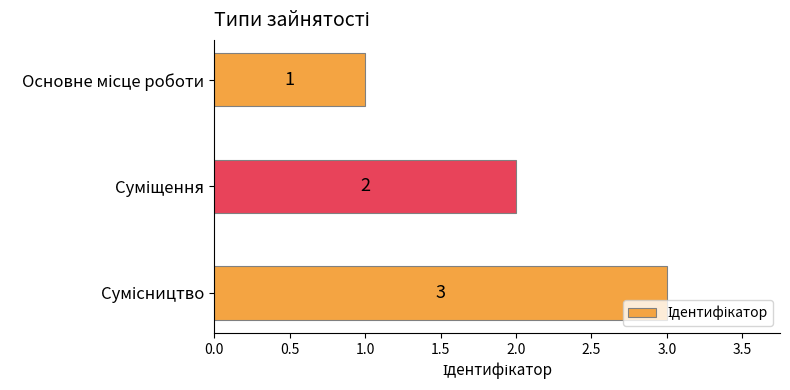

What is the greatest value displayed?

3